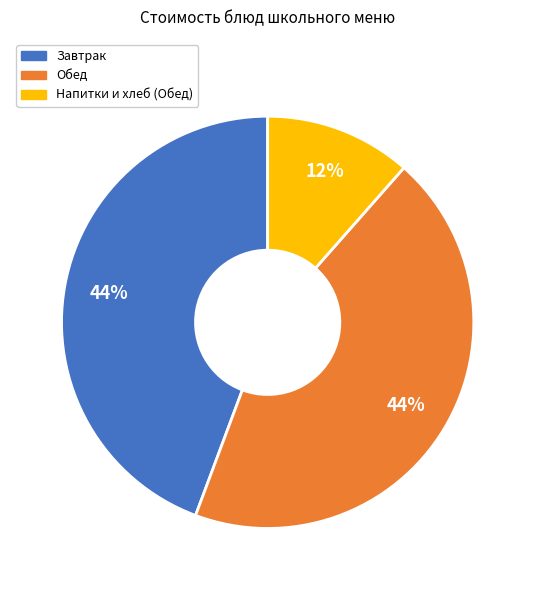

To the nearest percent, what is the average slice percentage?

33%